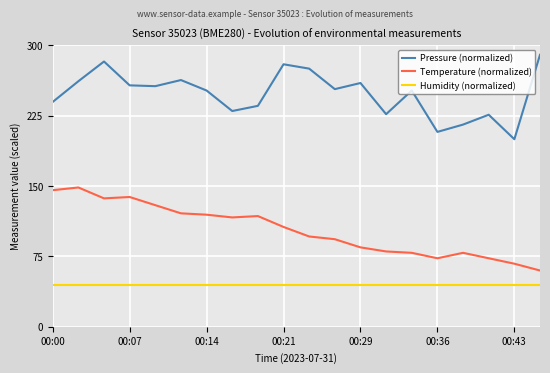

Rank the series by their average value, from highest to lowest.

Pressure (normalized), Temperature (normalized), Humidity (normalized)